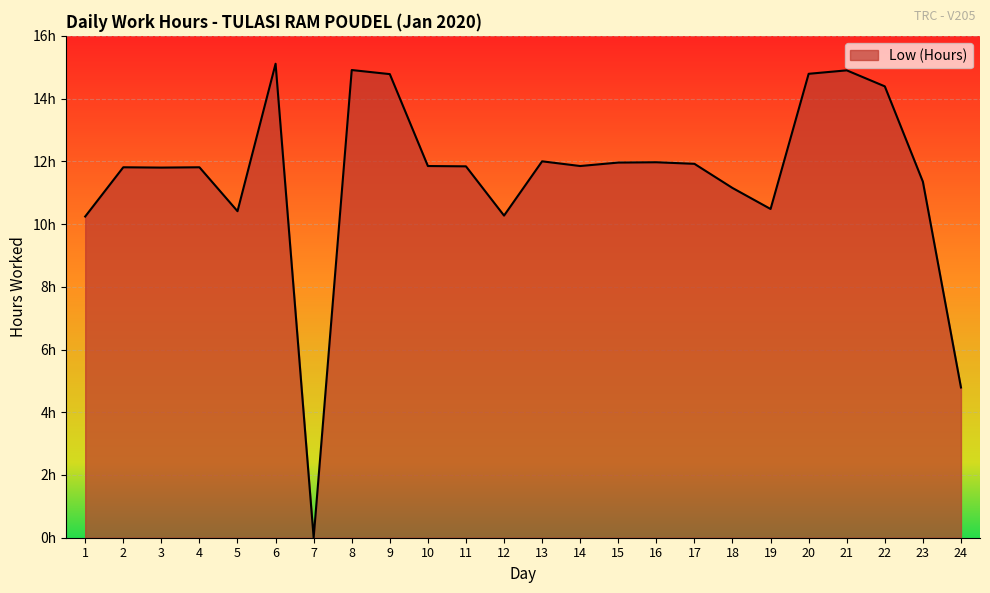

Does the chart display data point markers on the line(s)?

No